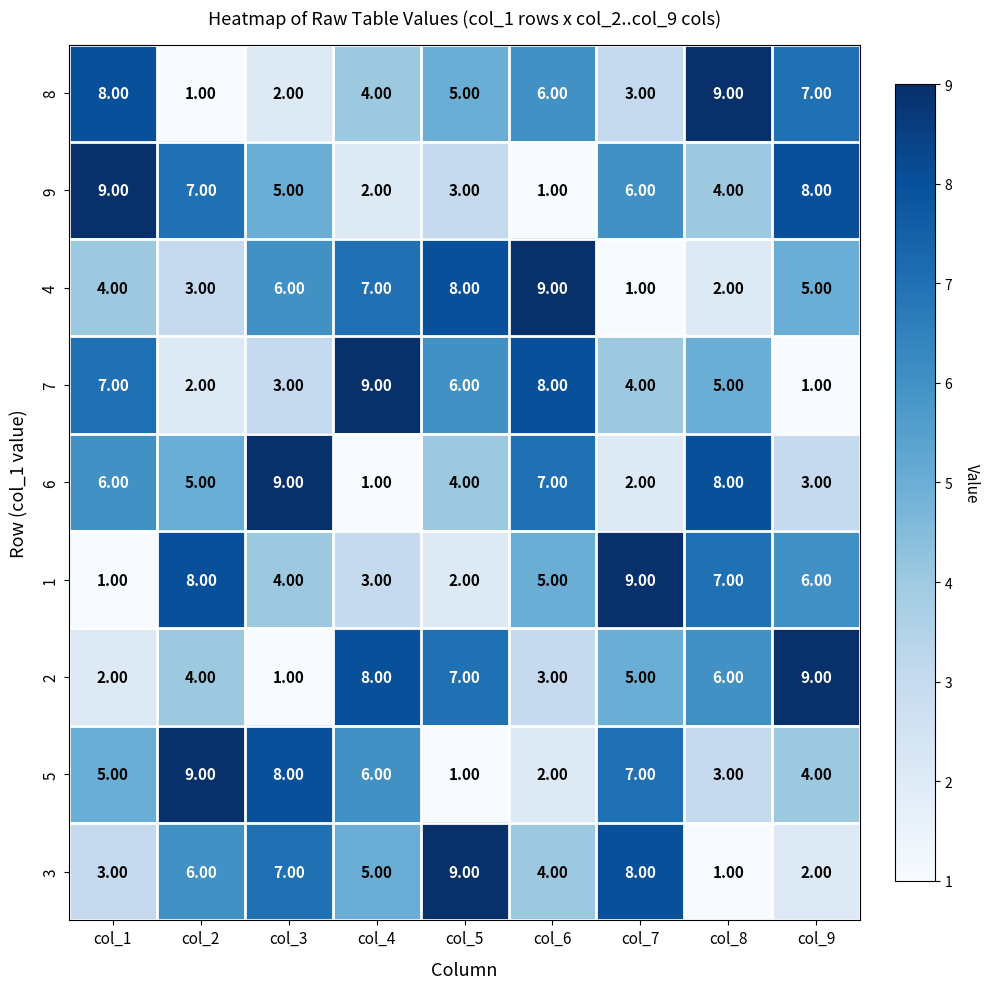

What is the difference between the maximum and minimum values in the 4 series?

8